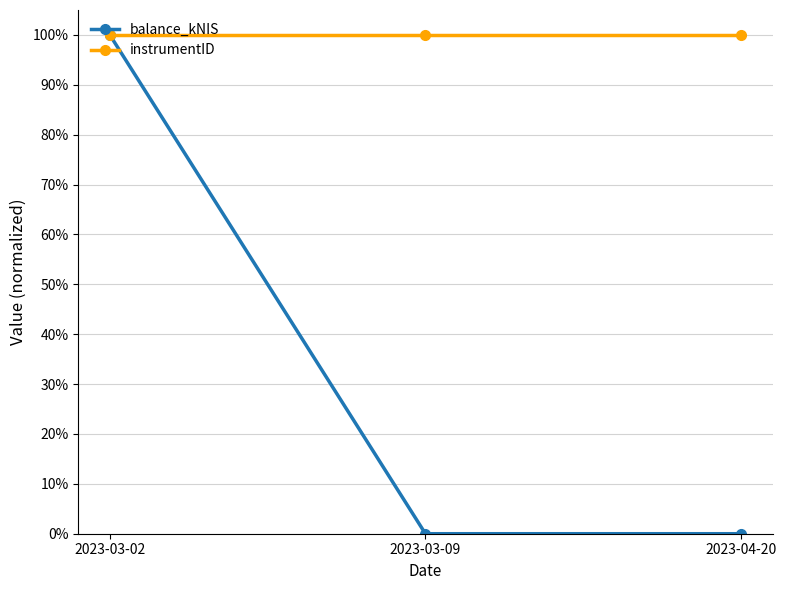

Is it true that instrumentID equals 1 at 2023-03-02?

False